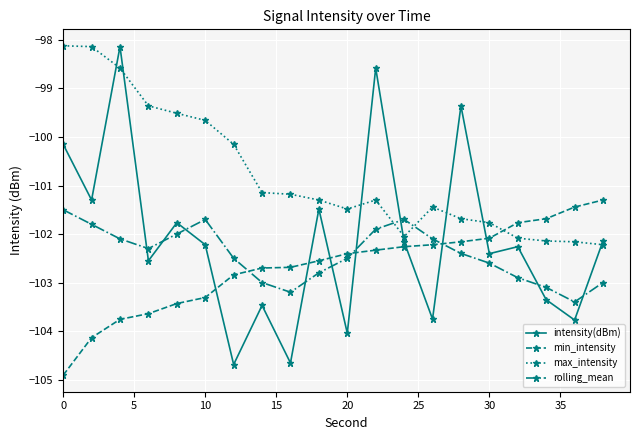

At how many categories does at least one series exceed -99?

4